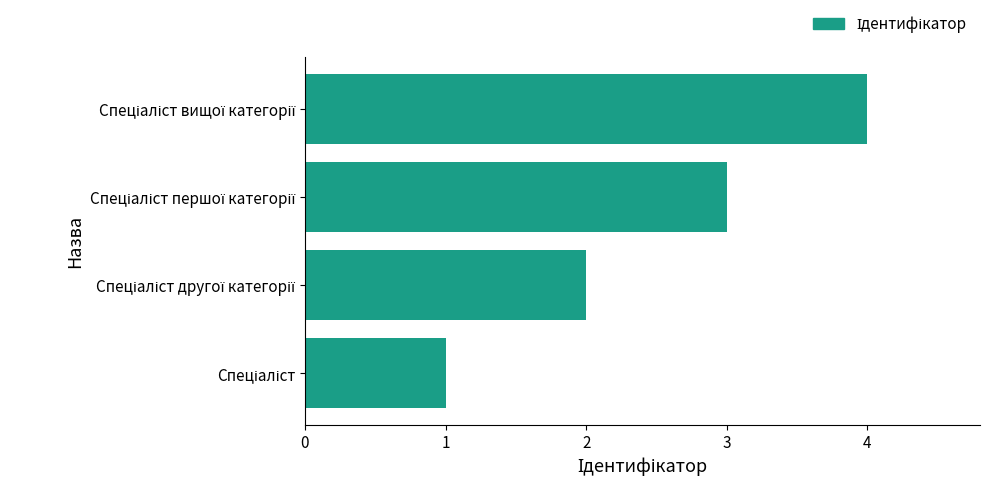

Count the number of data series in this chart.

1